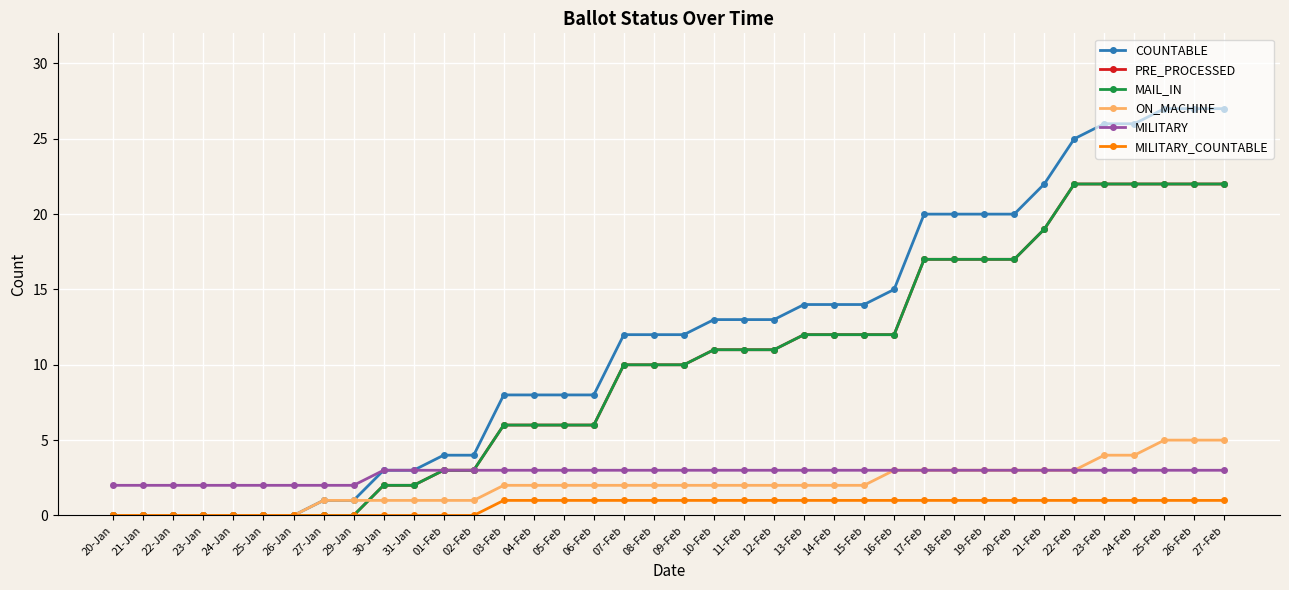

Does the chart have visible grid lines?

Yes